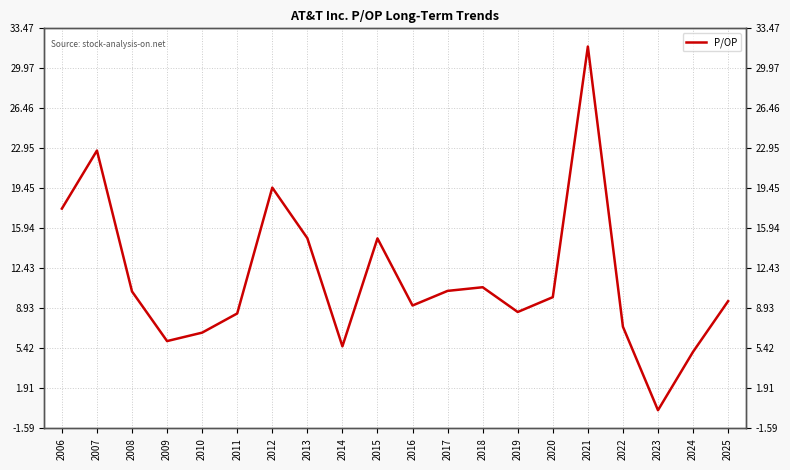

What is the sum of all values?

230.2